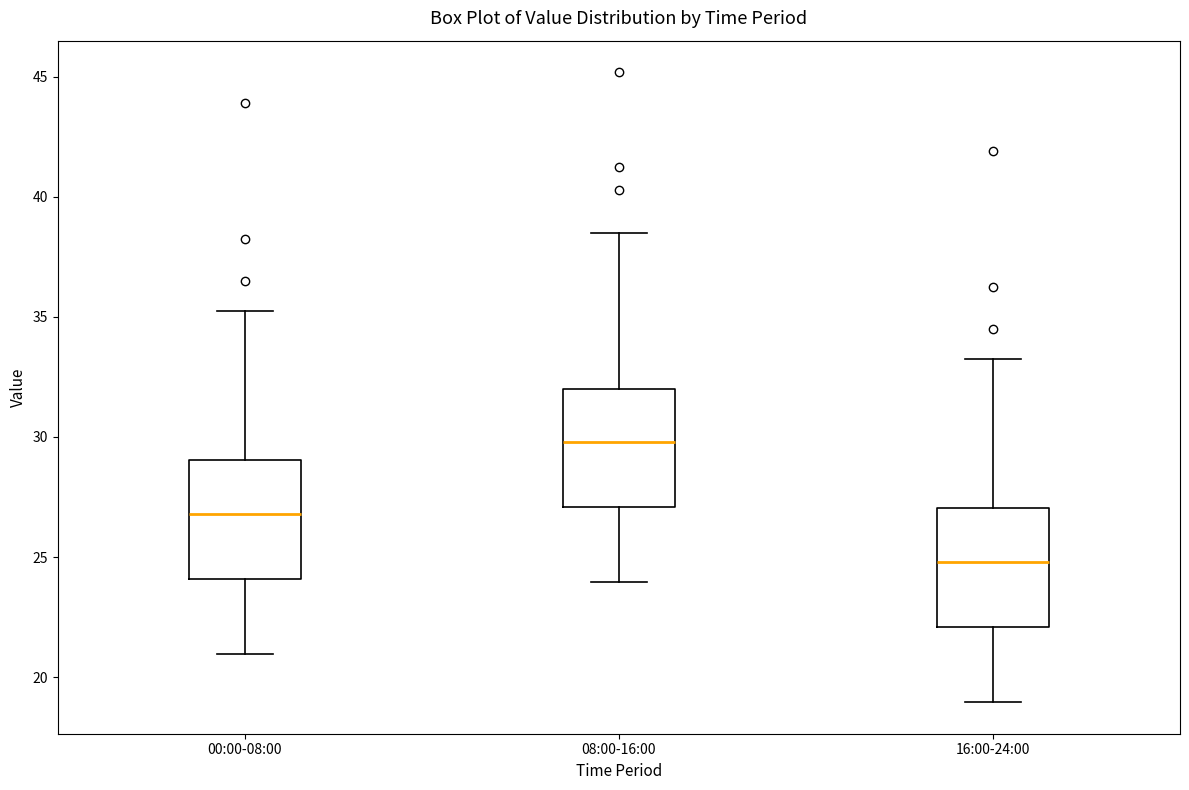

Reading left to right, read every box against the y-axis: the position of its median line, the range the box covers, and the ends of its whiskers. The values are not printed on the chart, so give them approximately, as read against the axis.

00:00-08:00: median 27.0, box 24.0 to 29.0, whiskers 21.0 to 35.0
08:00-16:00: median 30.0, box 27.0 to 32.0, whiskers 24.0 to 38.5
16:00-24:00: median 25.0, box 22.0 to 27.0, whiskers 19.0 to 33.0